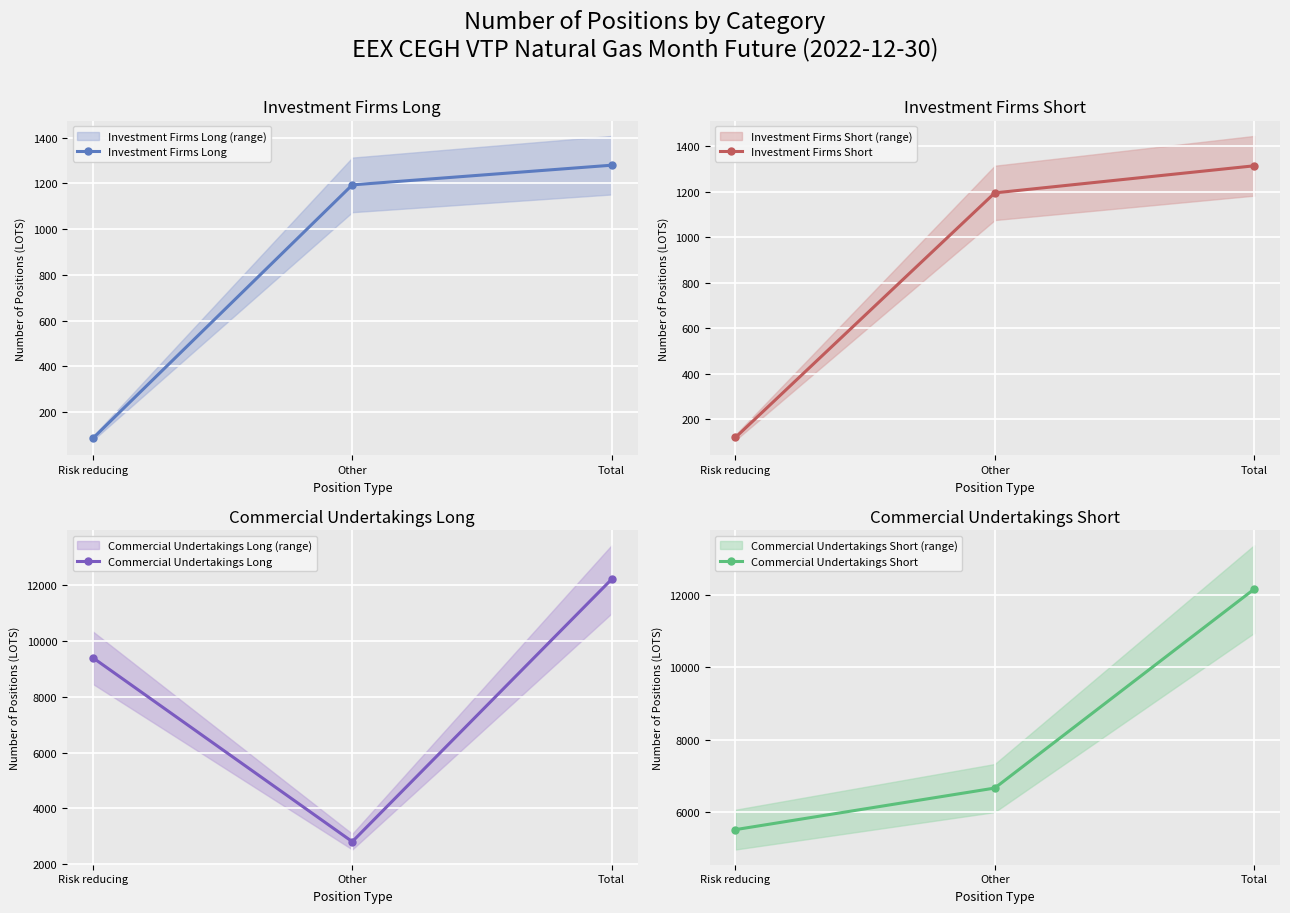

Is the value of Investment Firms Short at Total greater than the value of Investment Firms Long at Other?

Yes